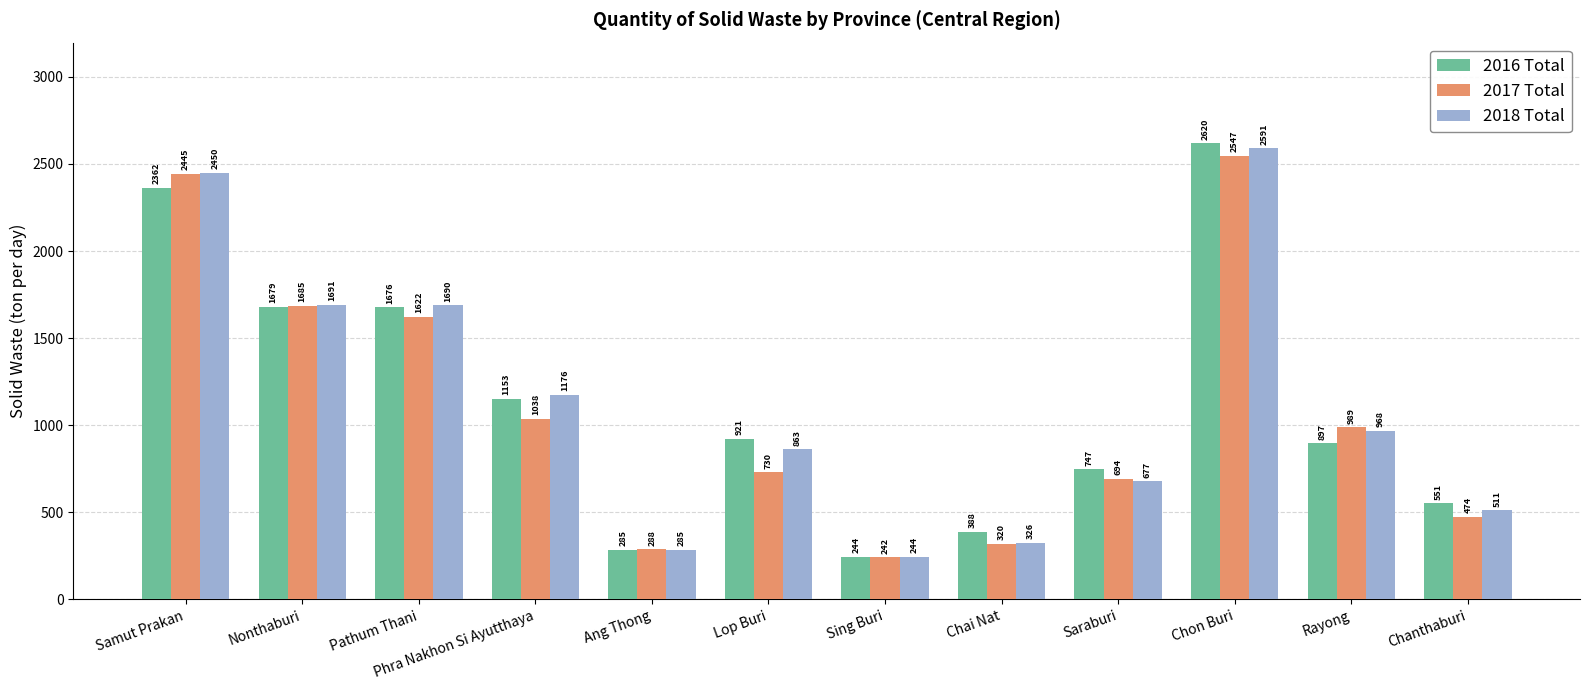

How many bars are there in total?

36